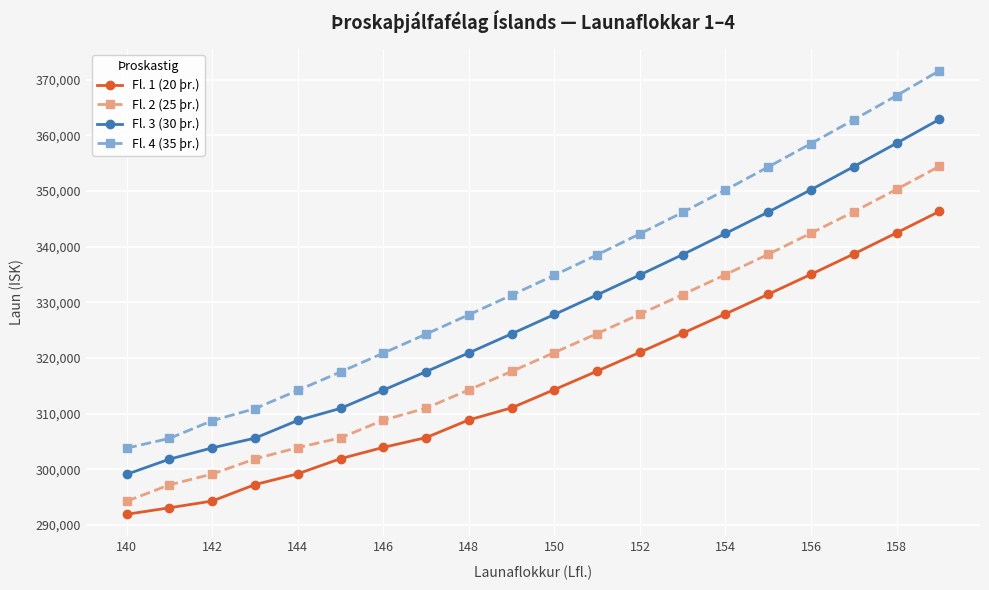

What is the minimum value for Fl. 2 (25 þr.)?

294252.8